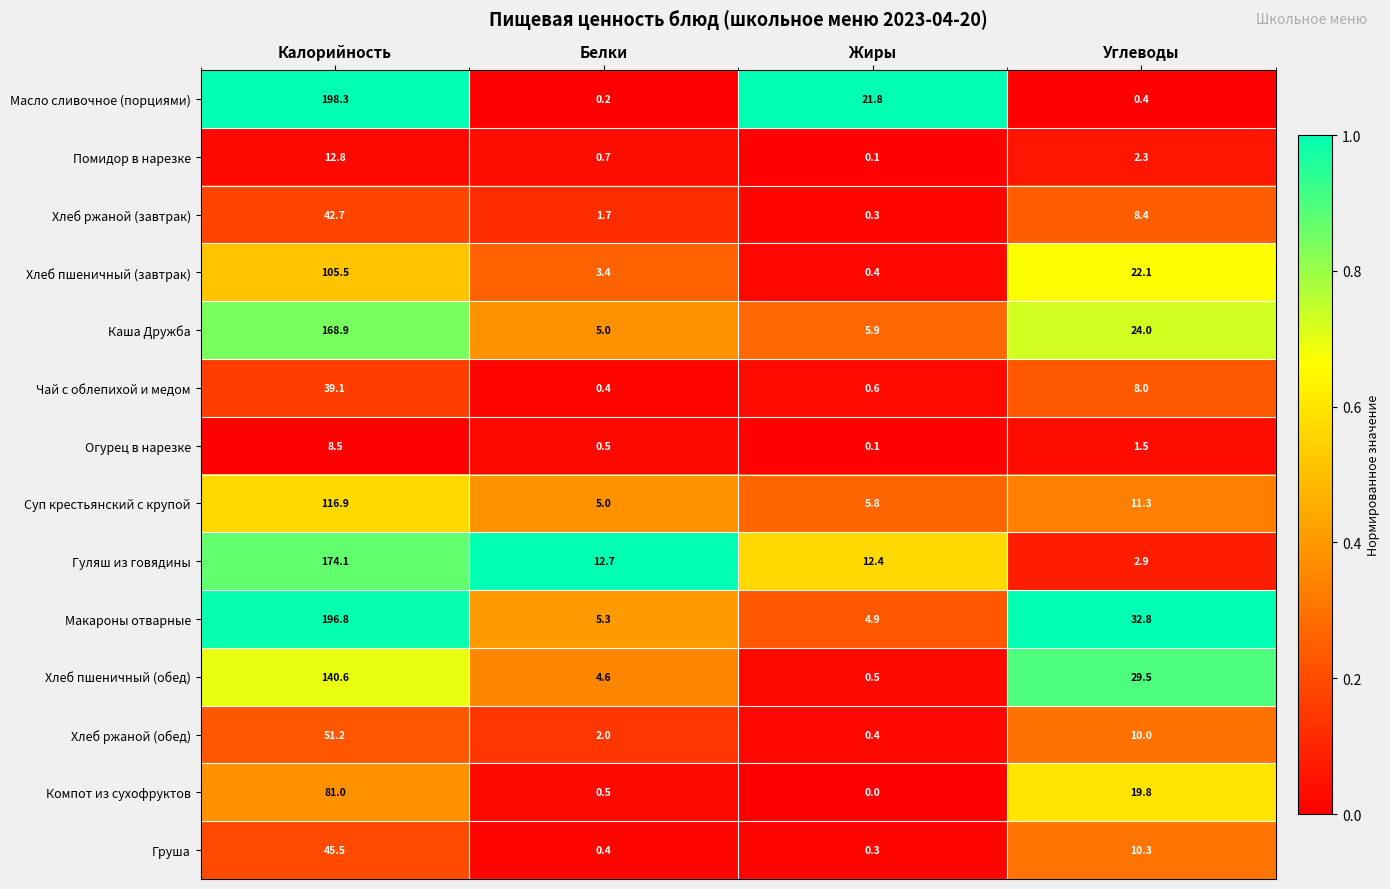

List the series in order of their peak value, highest first.

Масло сливочное (порциями), Макароны отварные, Гуляш из говядины, Каша Дружба, Хлеб пшеничный (обед), Суп крестьянский с крупой, Хлеб пшеничный (завтрак), Компот из сухофруктов, Хлеб ржаной (обед), Груша, Хлеб ржаной (завтрак), Чай с облепихой и медом, Помидор в нарезке, Огурец в нарезке